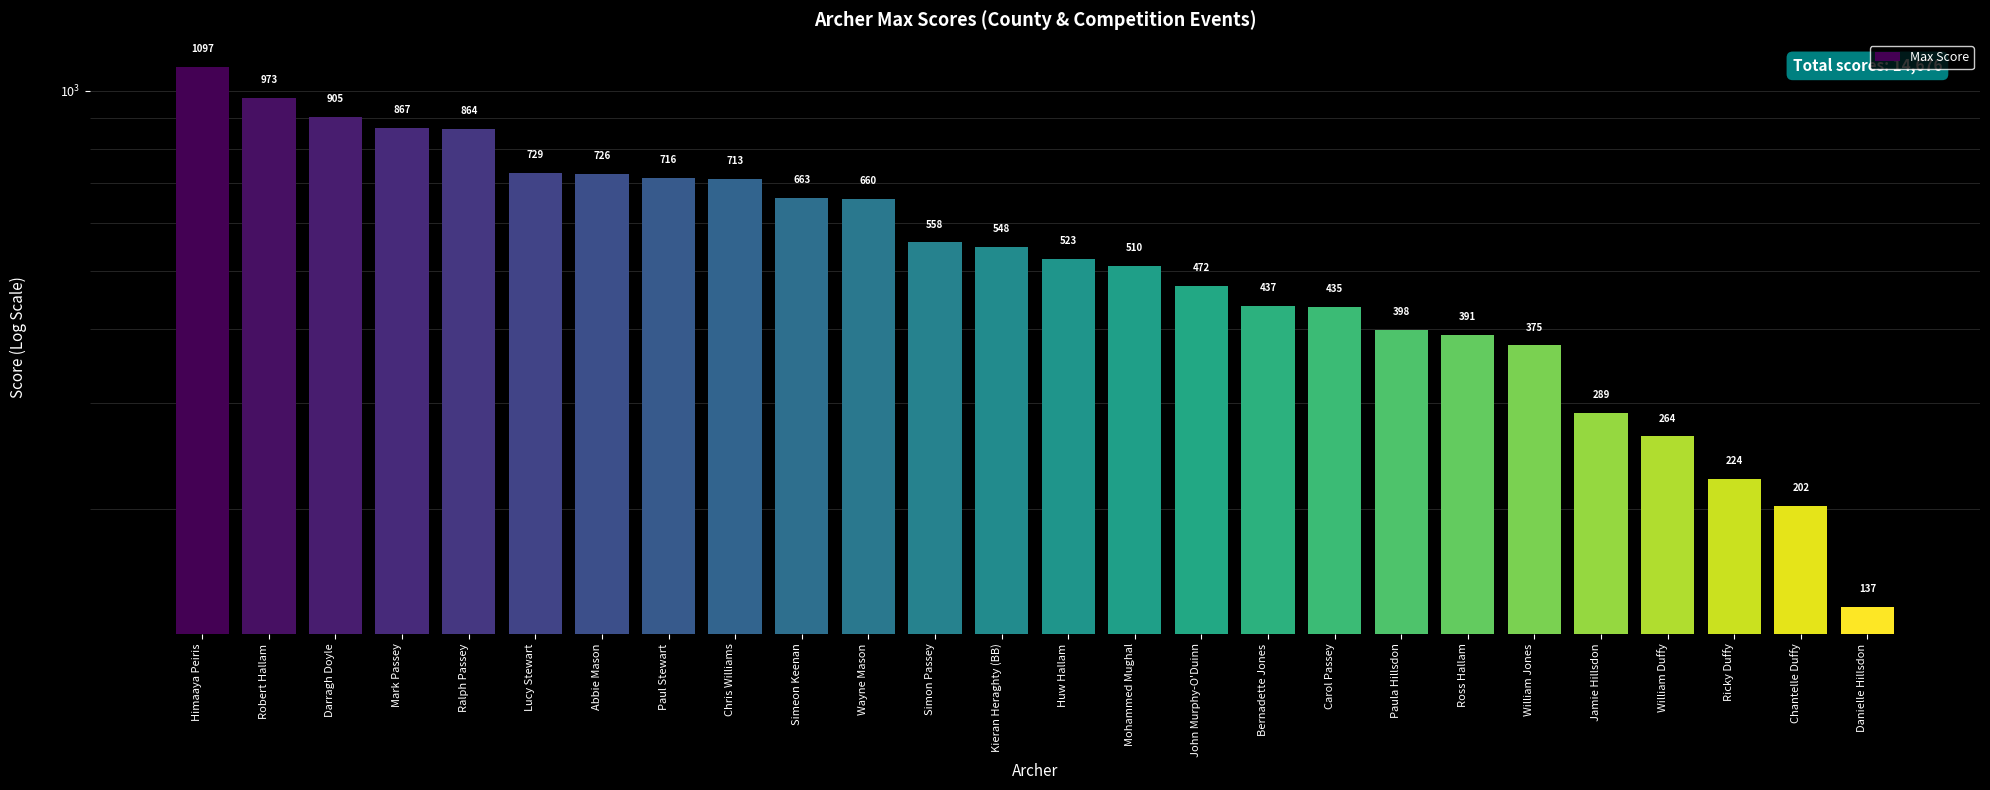

What is the greatest value displayed?

1097